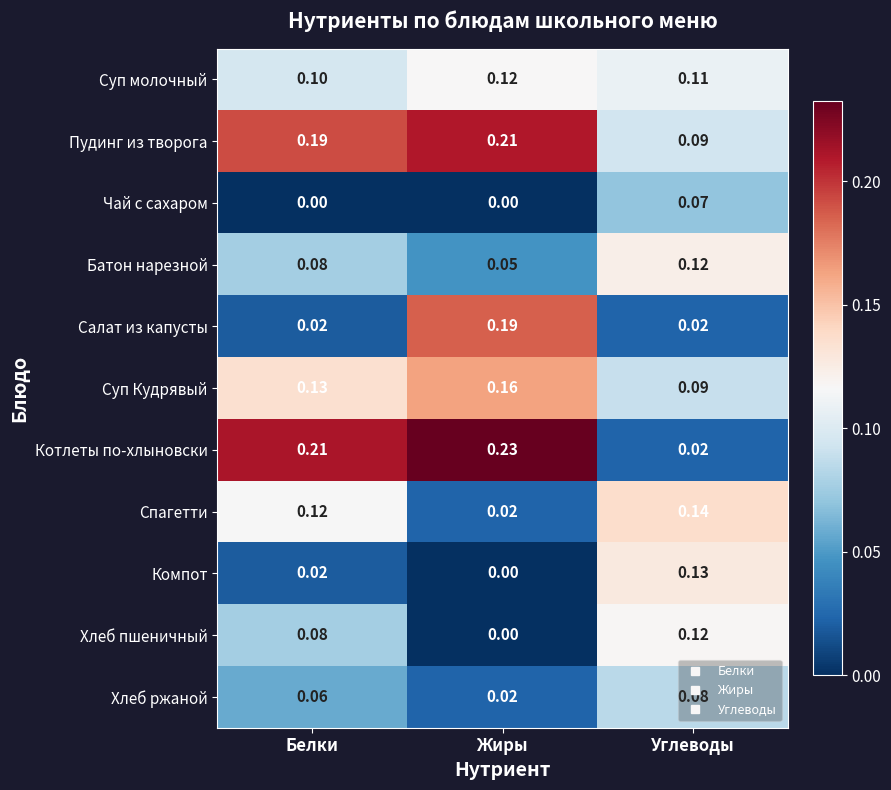

Which label corresponds to the largest value in the chart?

Жиры